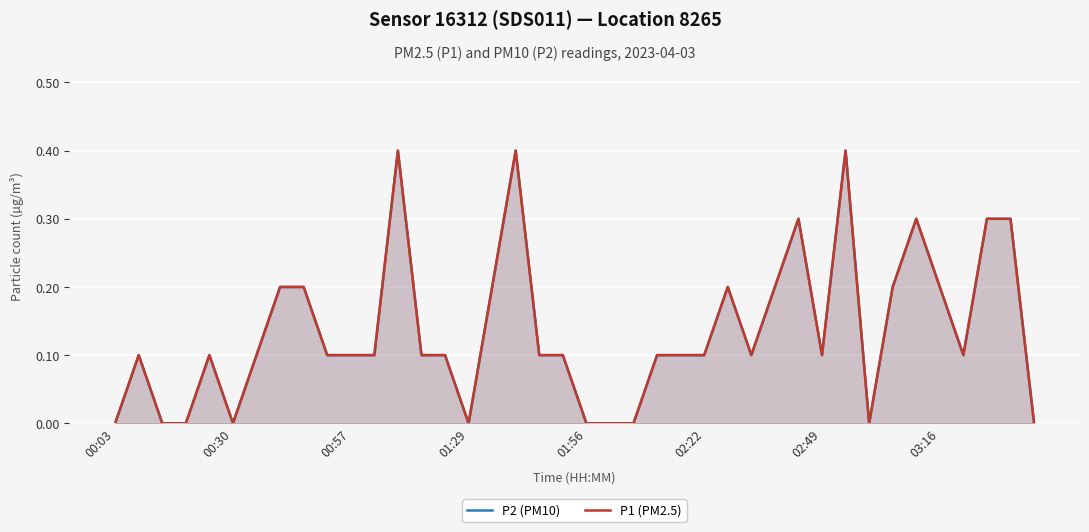

True or false: P2 (PM10) and P1 (PM2.5) intersect in this chart.

False